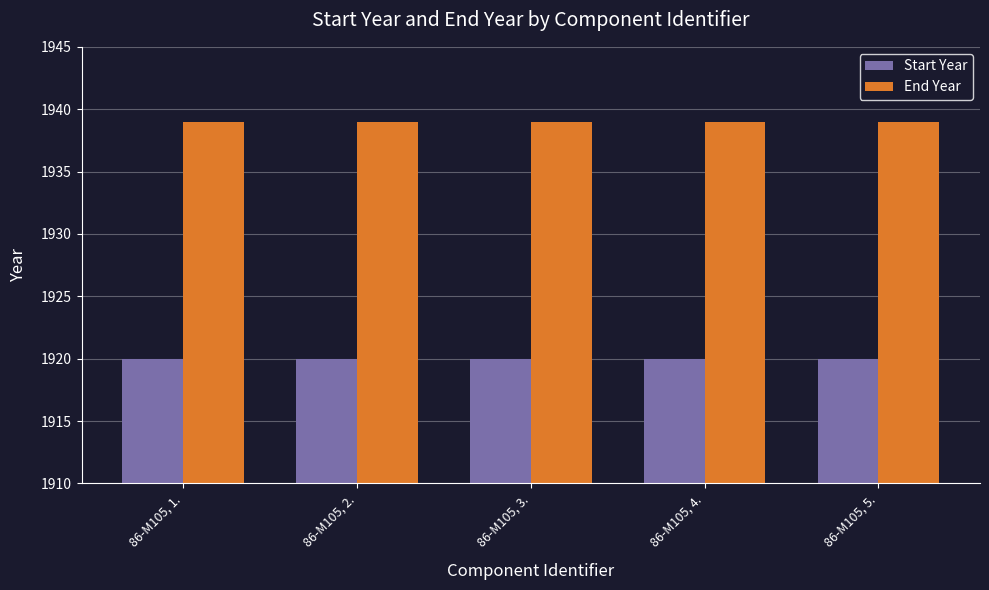

Are the bars grouped side by side (vs. stacked)?

Yes